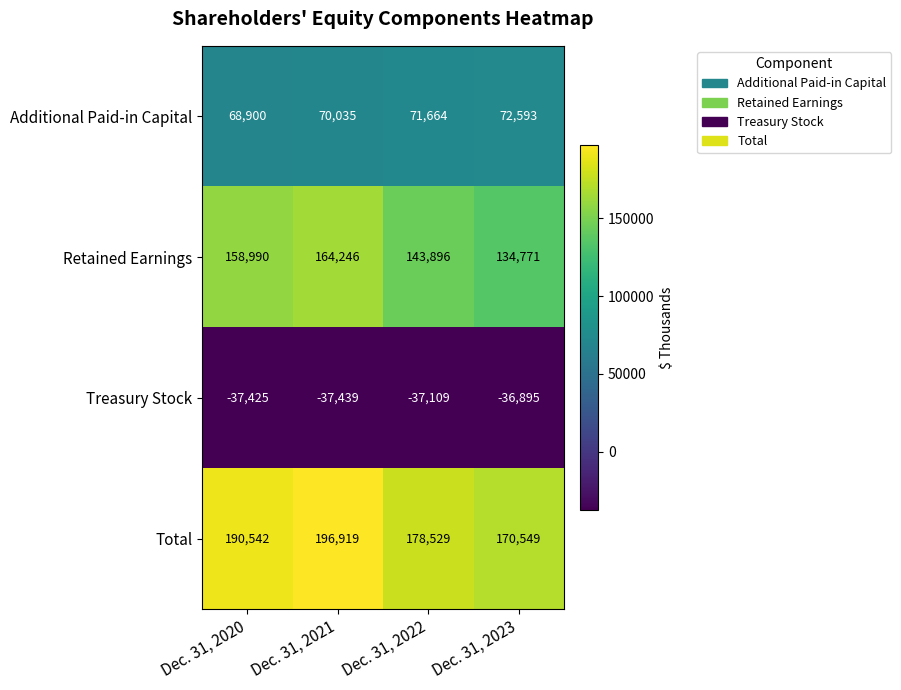

The Retained Earnings series shows 158990 at Dec. 31, 2020. True or false?

True